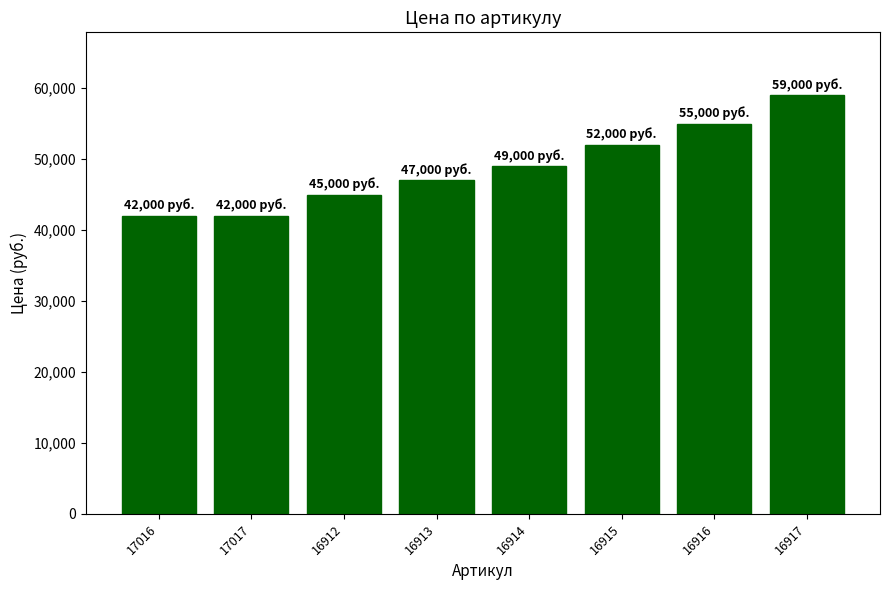

Count the values in the range 45000 to 55000.

5